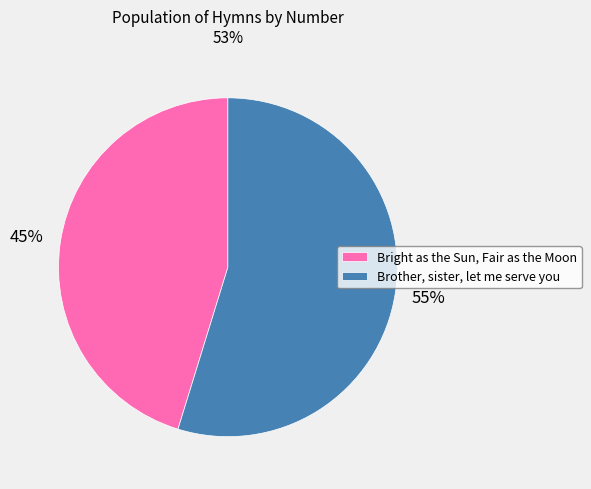

Is it true that Bright as the Sun, Fair as the Moon is 55% of the pie?

False